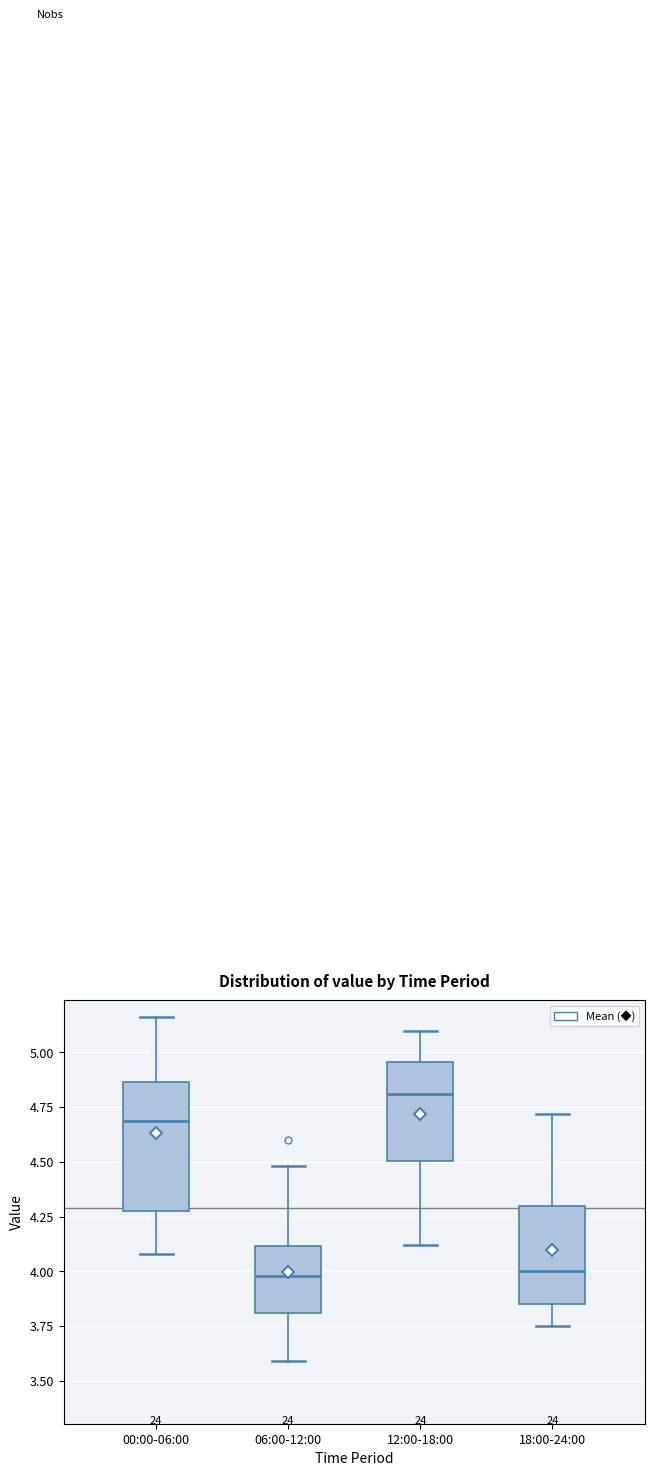

Which box is the tallest, from its lower edge to its upper edge?

00:00-06:00